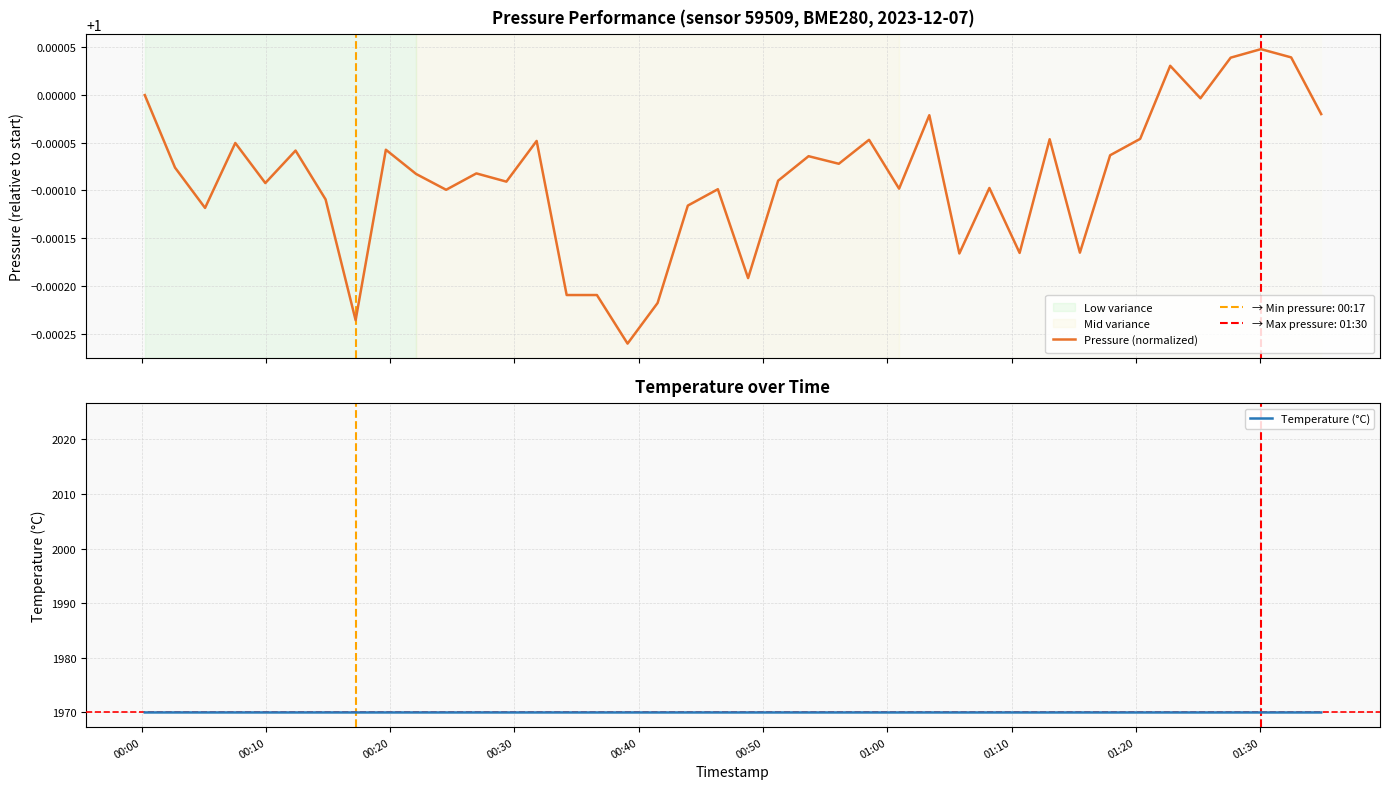

True or false: Temperature (°C) and Pressure (normalized) cross at least once.

False